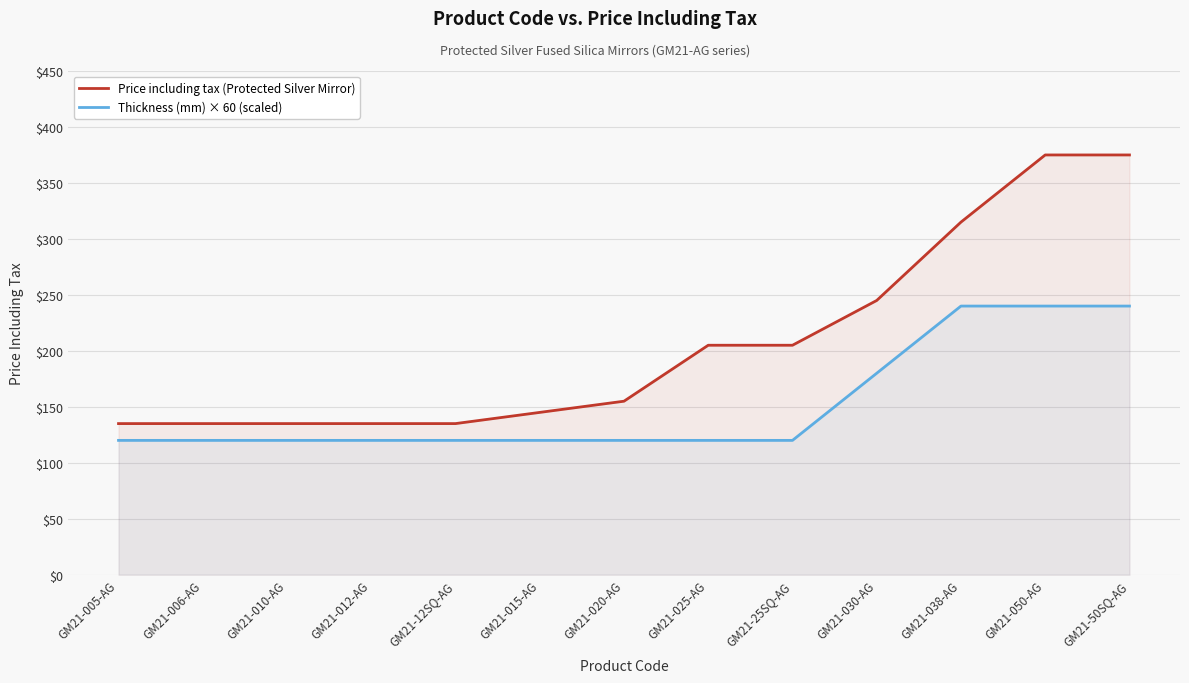

Rank the categories by Thickness (mm) × 60 (scaled) value from highest to lowest.

GM21-038-AG, GM21-050-AG, GM21-50SQ-AG, GM21-030-AG, GM21-005-AG, GM21-006-AG, GM21-010-AG, GM21-012-AG, GM21-12SQ-AG, GM21-015-AG, GM21-020-AG, GM21-025-AG, GM21-25SQ-AG